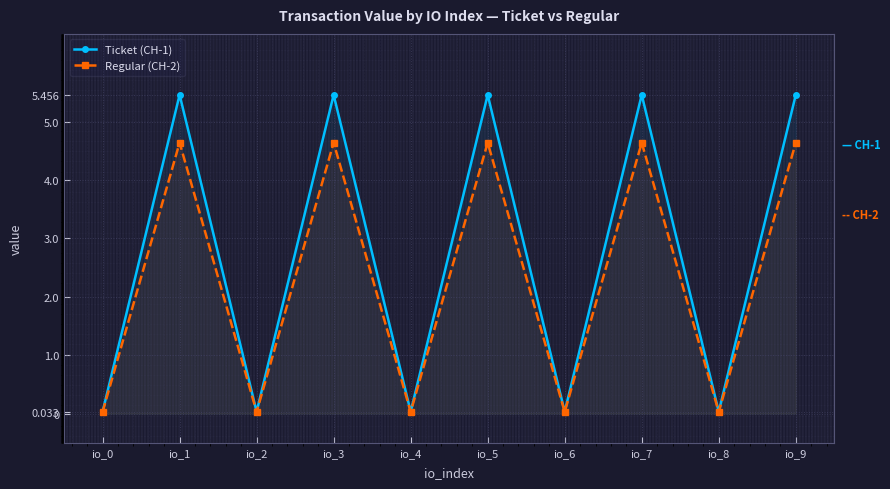

Rank the series by their average value, from highest to lowest.

Ticket (CH-1), Regular (CH-2)